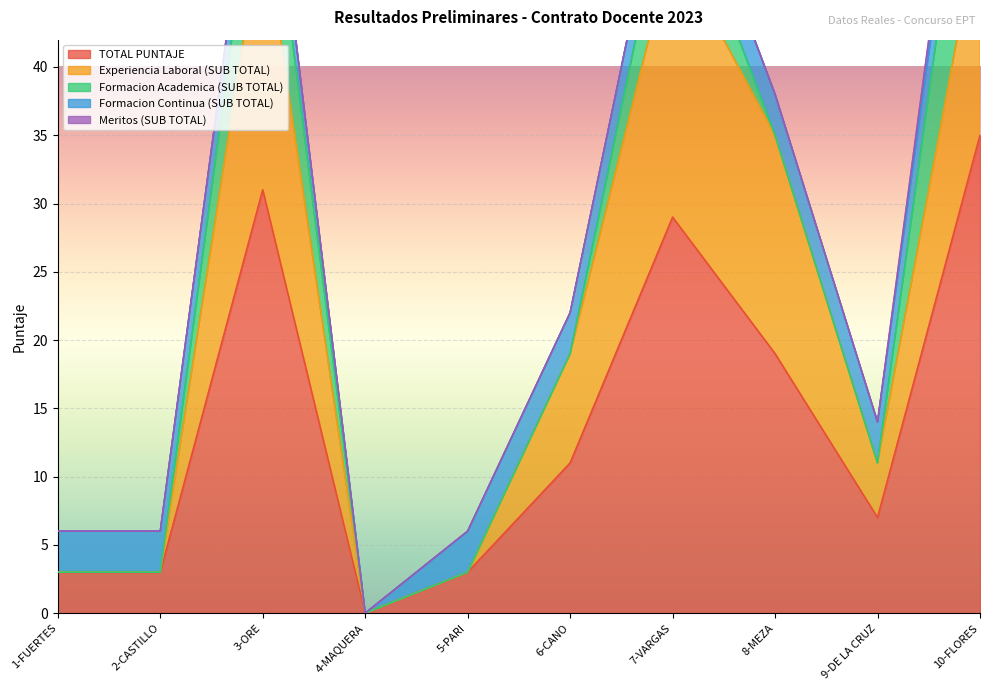

True or false: TOTAL PUNTAJE and Formacion Academica (SUB TOTAL) cross at least once.

False